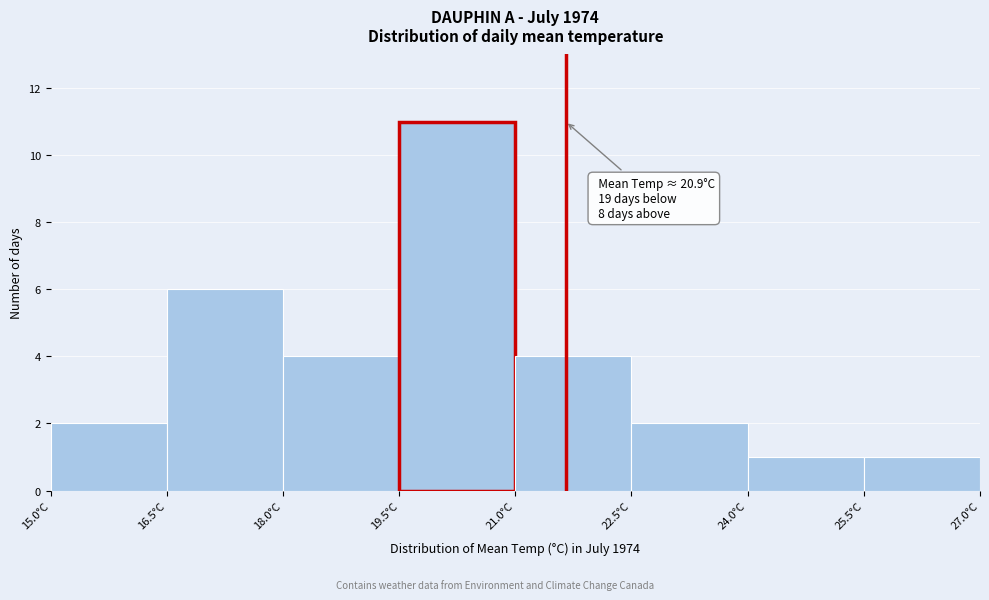

Over which range of the x-axis is the bar tallest?

19.5 to 21.0